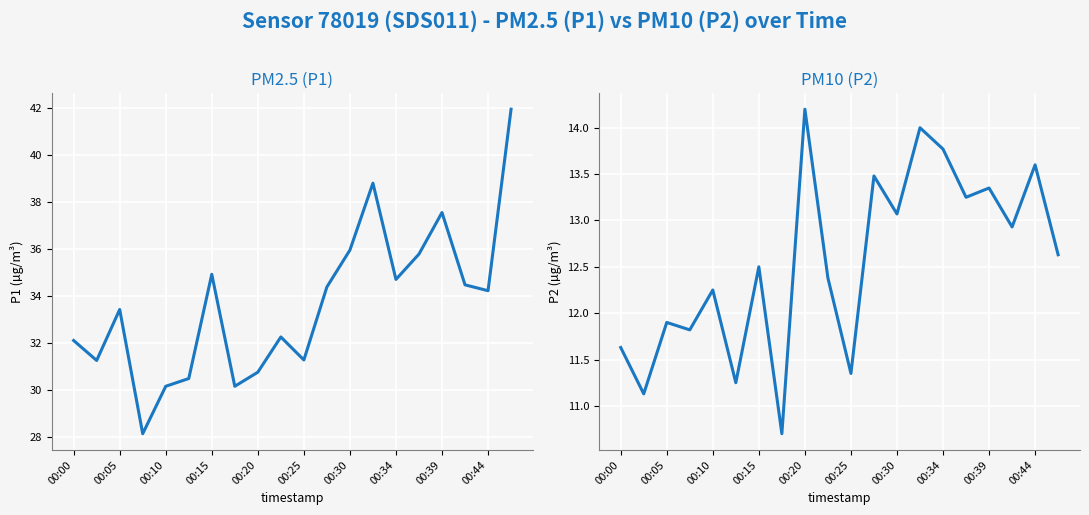

Rank the series by their average value, from highest to lowest.

P1, P2